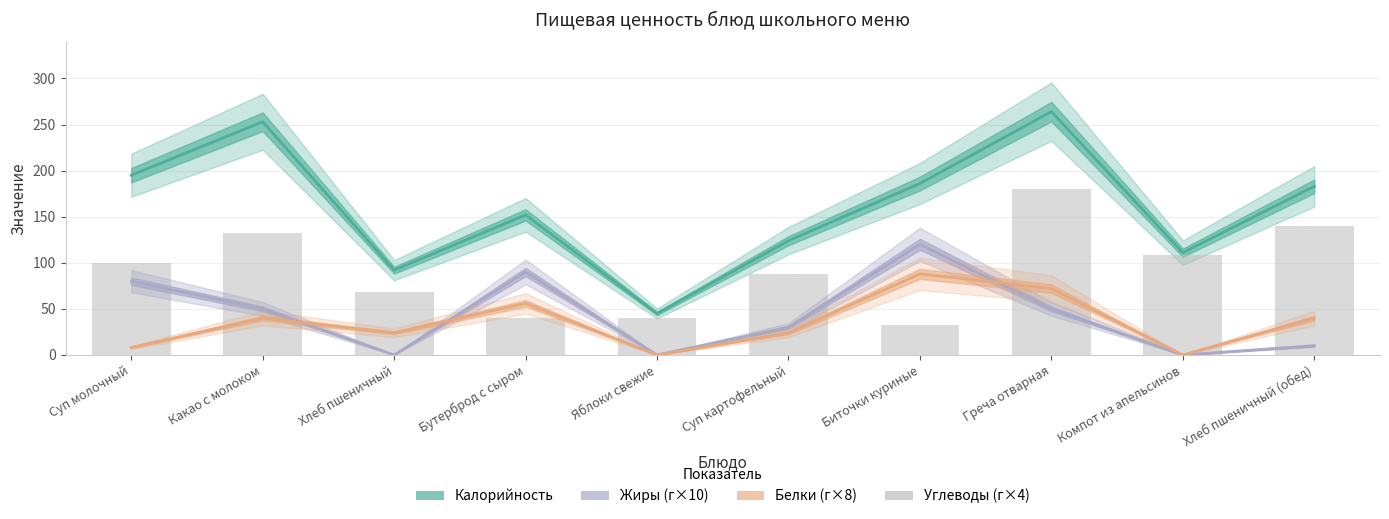

How many bars are there in total?

10